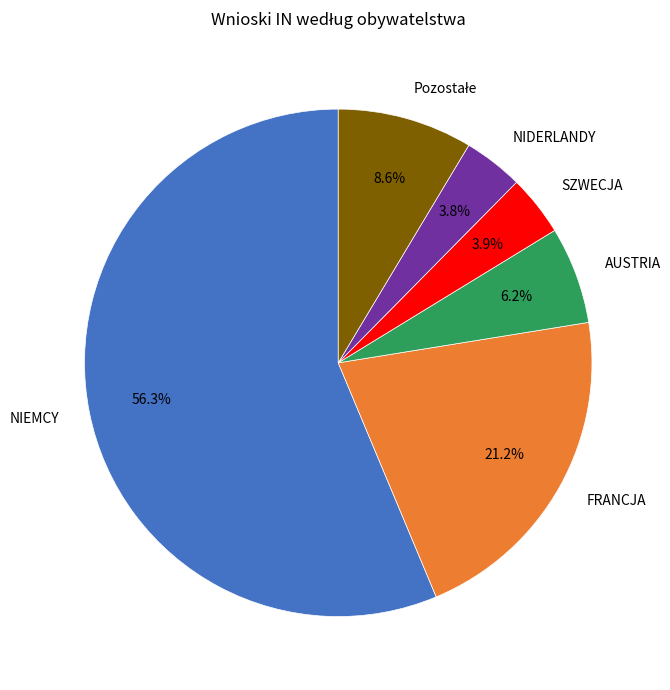

Which has a higher value, NIEMCY or FRANCJA?

NIEMCY